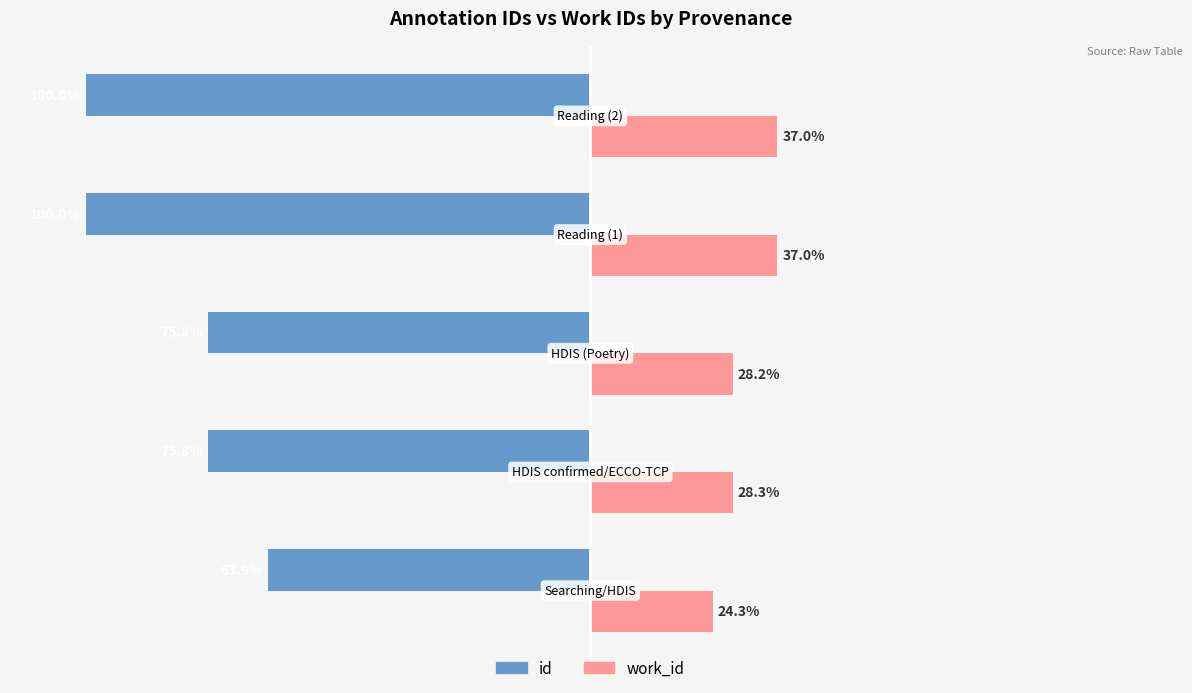

Rank the series by their maximum value, from highest to lowest.

work_id, id